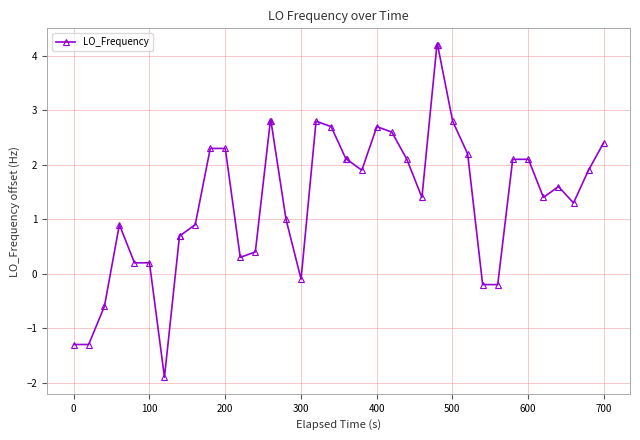

What is the value of the 15th point from the left?

2.8